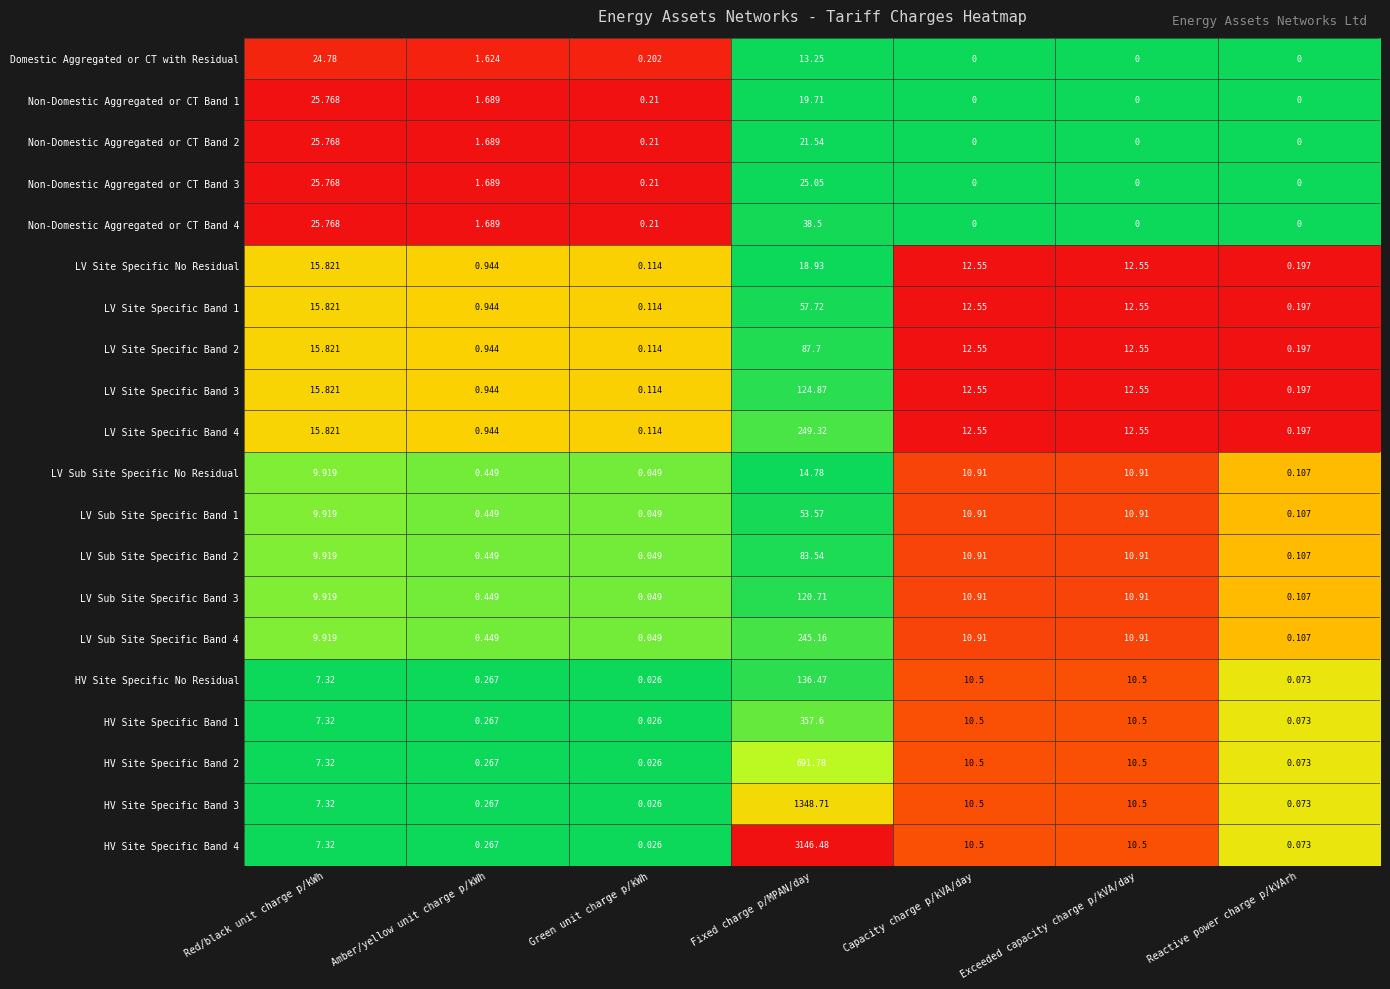

Is the value of LV Site Specific Band 2 at Reactive power charge p/kVArh greater than the value of LV Site Specific Band 1 at Red/black unit charge p/kWh?

No